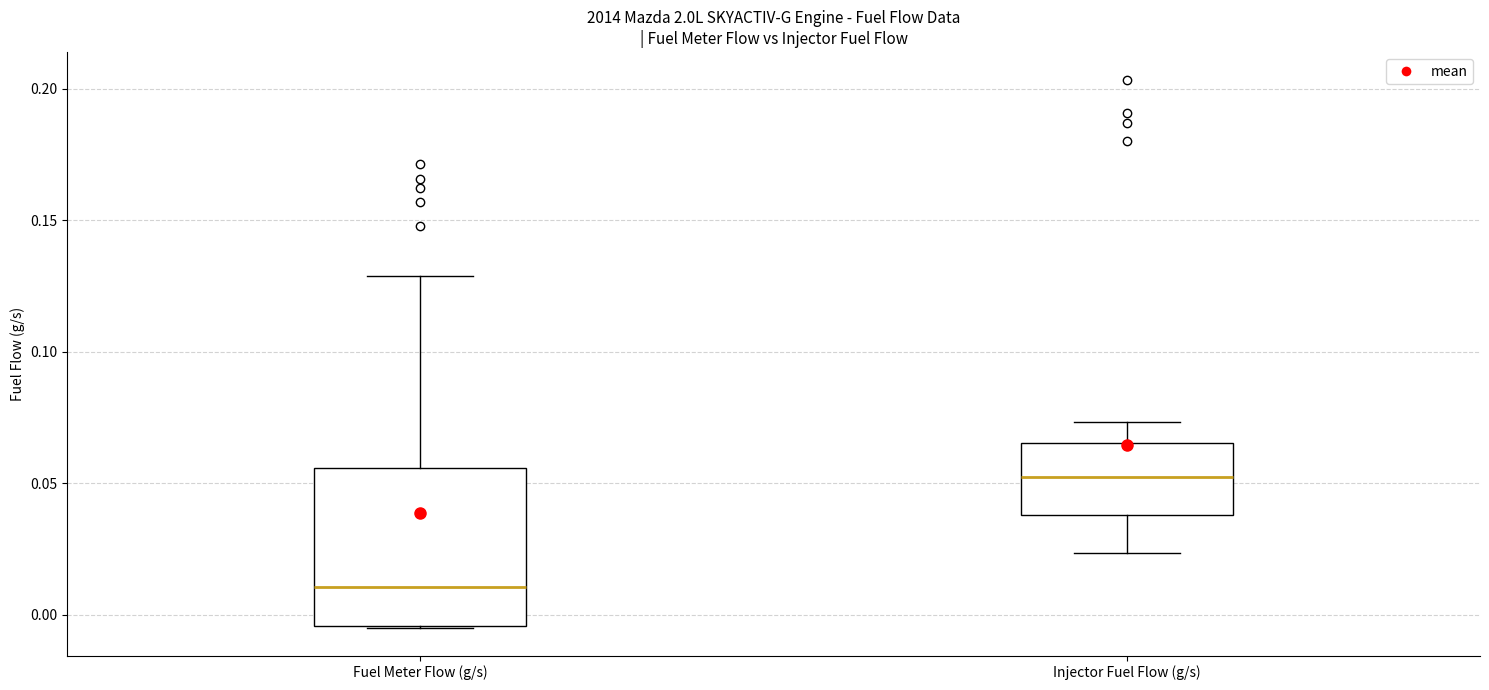

Which box is the tallest, from its lower edge to its upper edge?

Fuel Meter Flow (g/s)